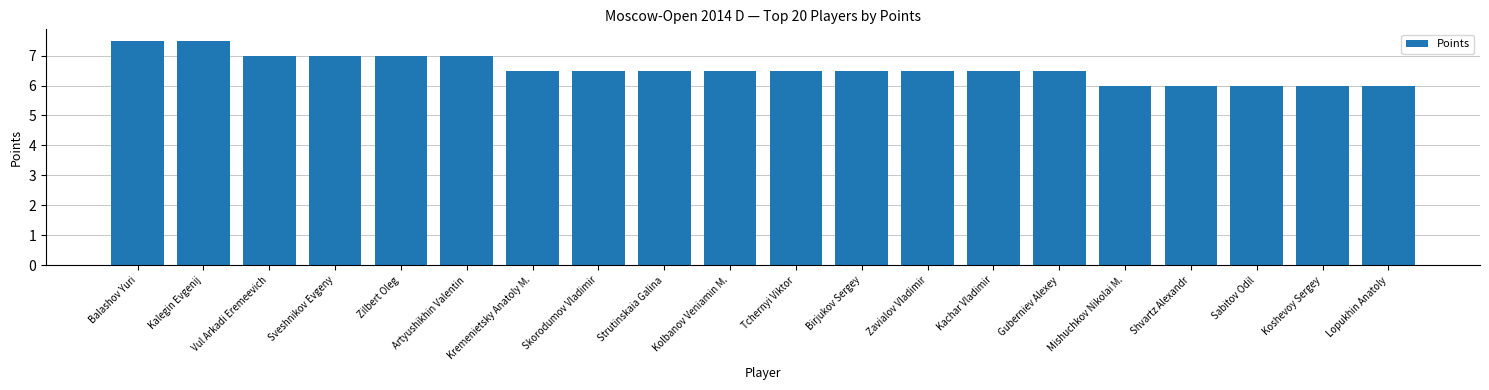

Between Tchernyi Viktor and Koshevoy Sergey, which is larger?

Tchernyi Viktor